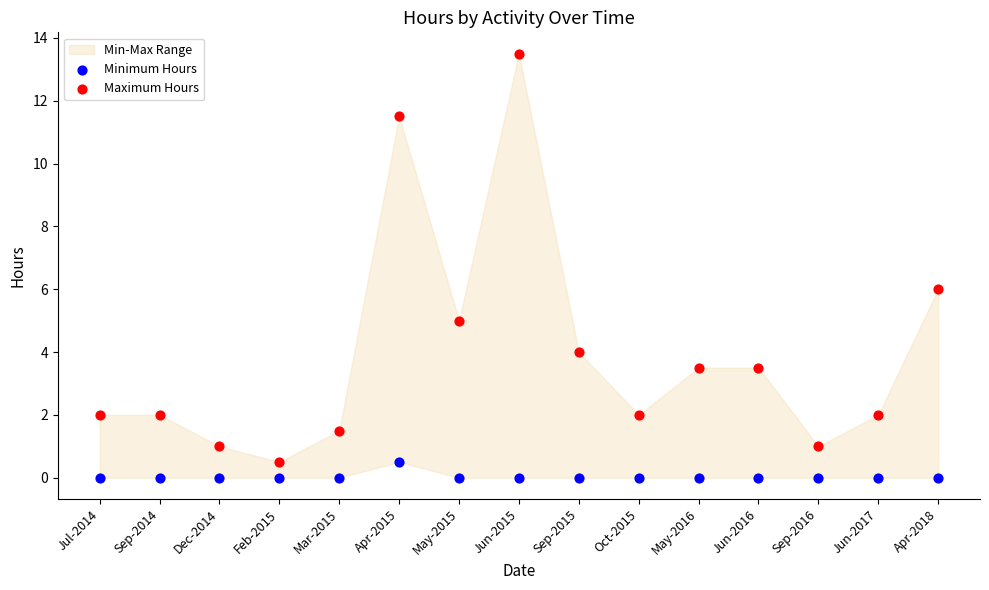

Which series reaches the maximum Y coordinate?

Maximum Hours